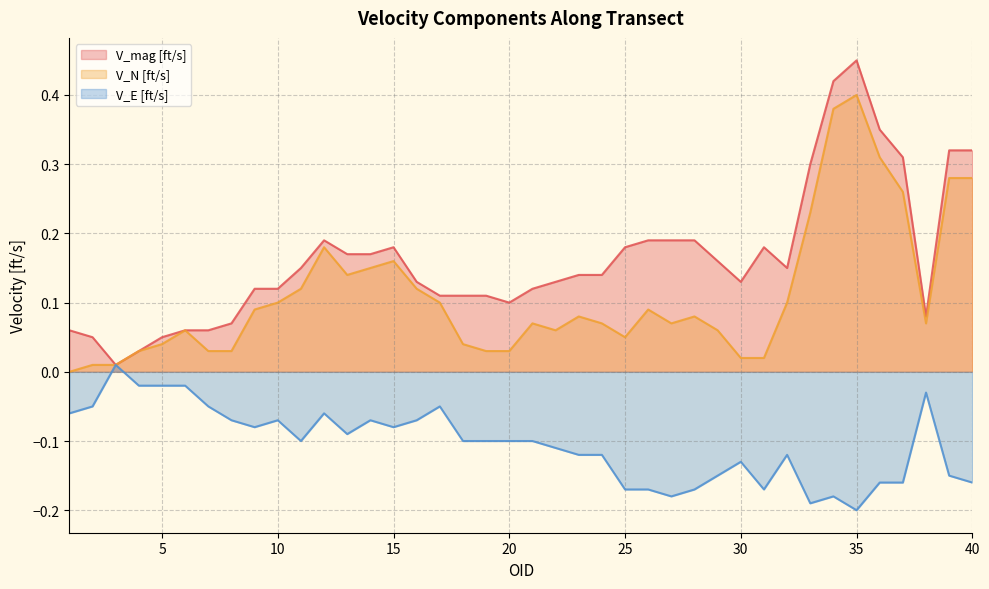

Where does the V_E [ft/s] series first go above 0?

3